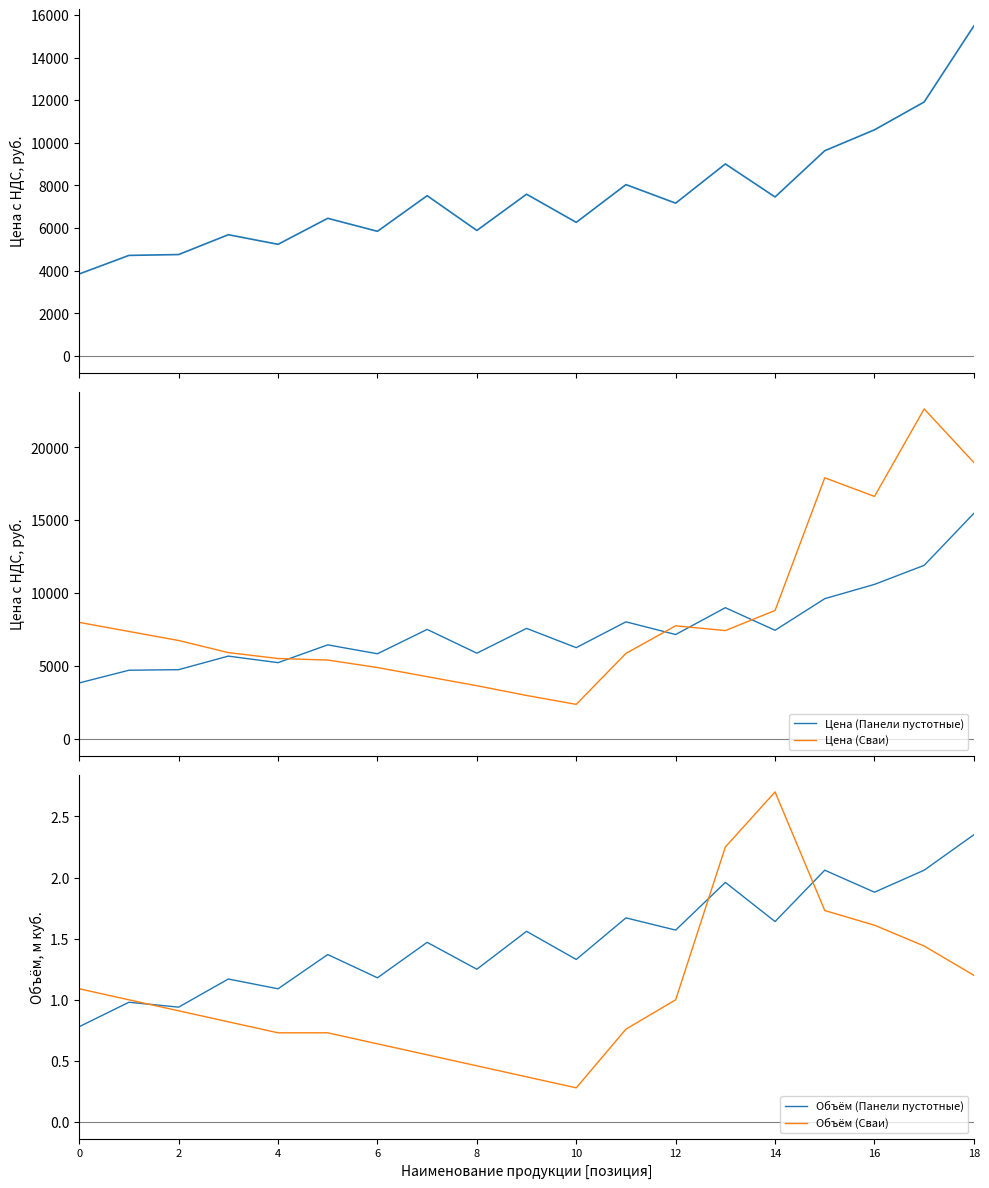

Which label corresponds to the largest value in the chart?

17